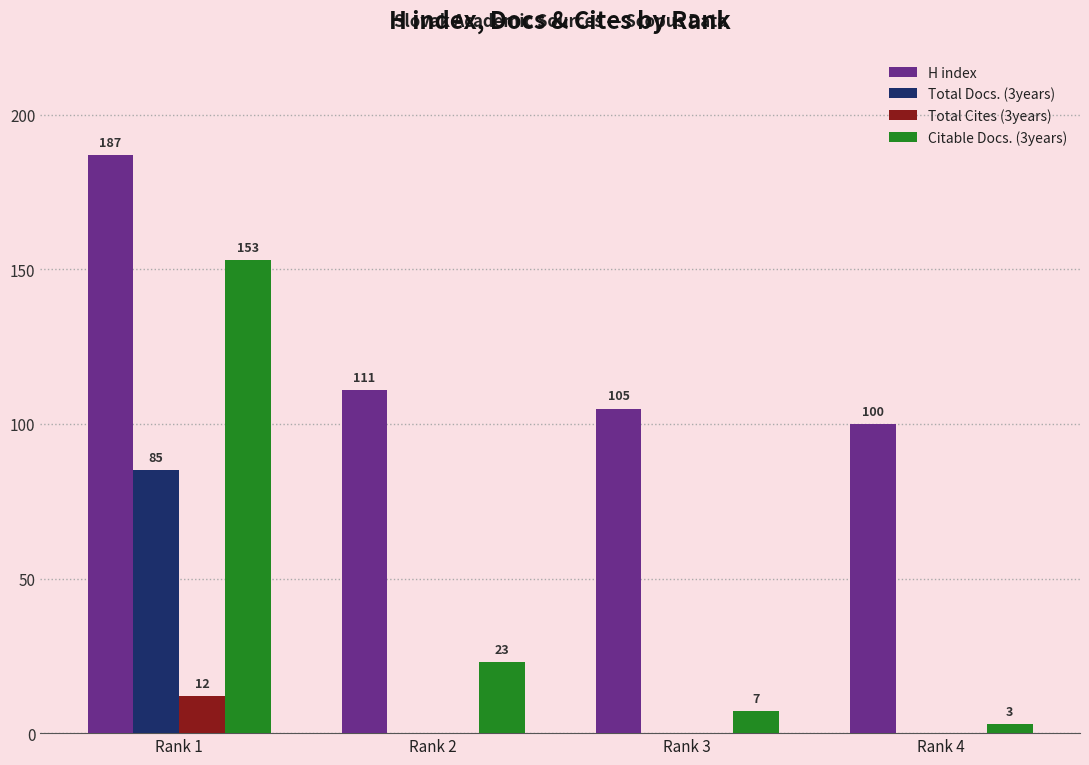

At which label is H index closest to 143?

Rank 2